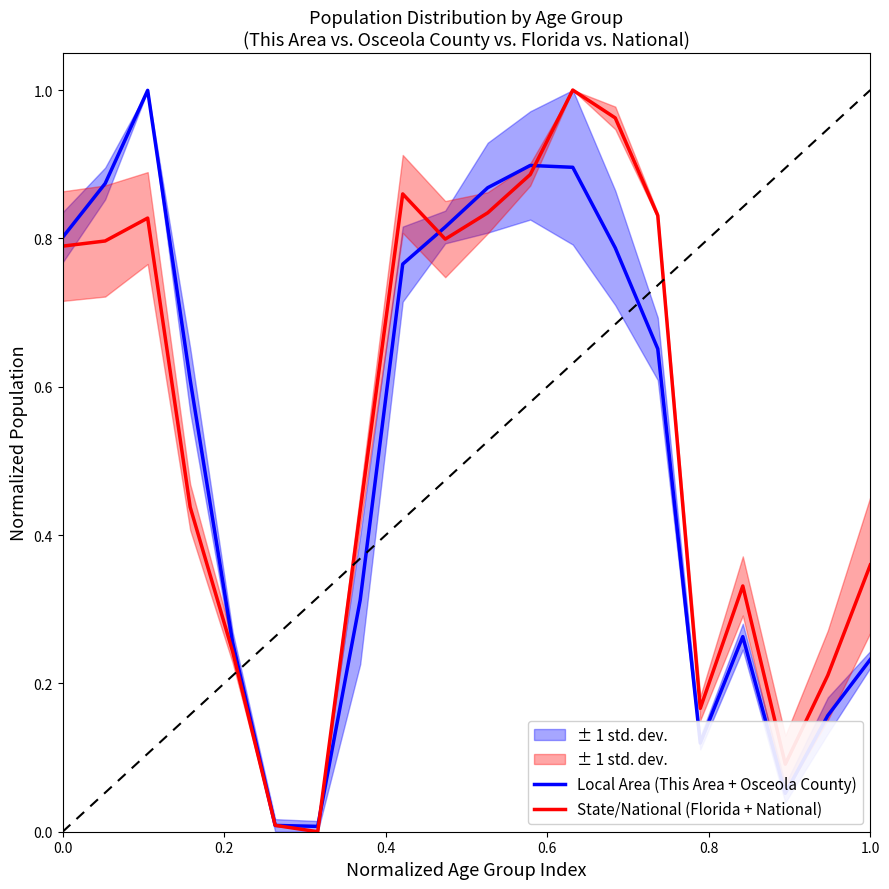

True or false: State/National (Florida + National) has a value of 0.2 at 0.0.

False